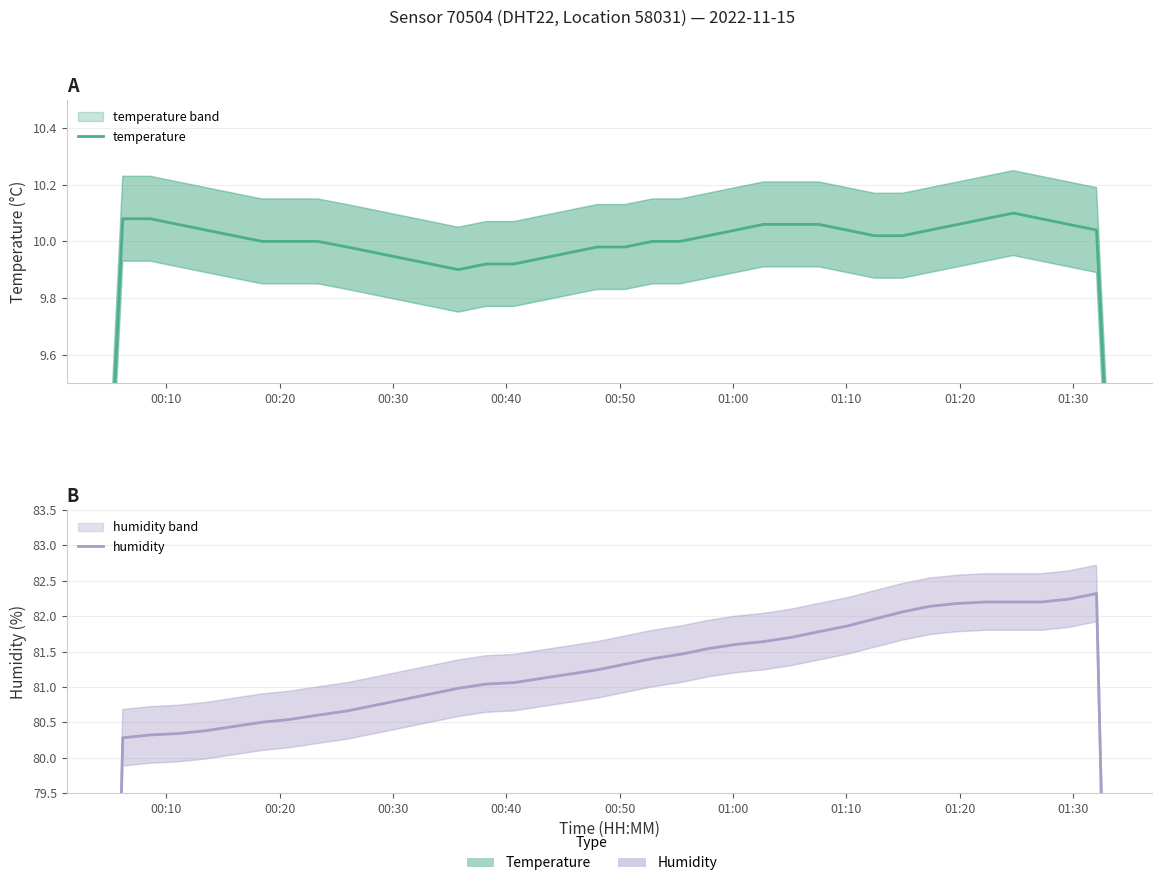

What is the value of the humidity point at the 15th from the left?

81.0